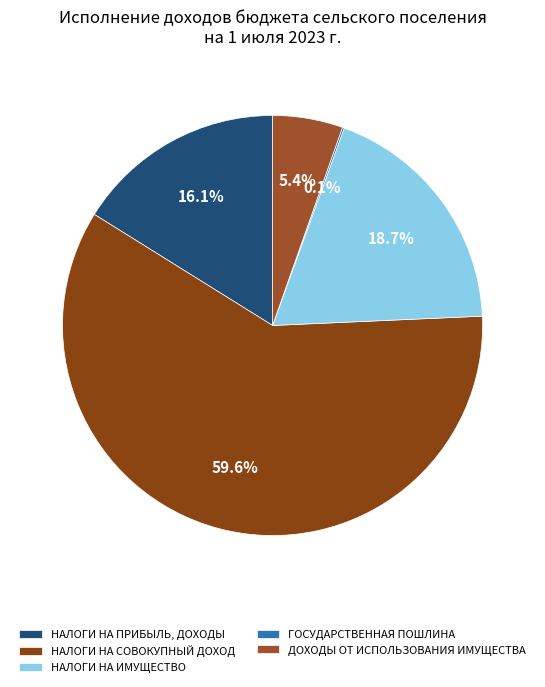

To the nearest percent, what is the average slice percentage?

20%